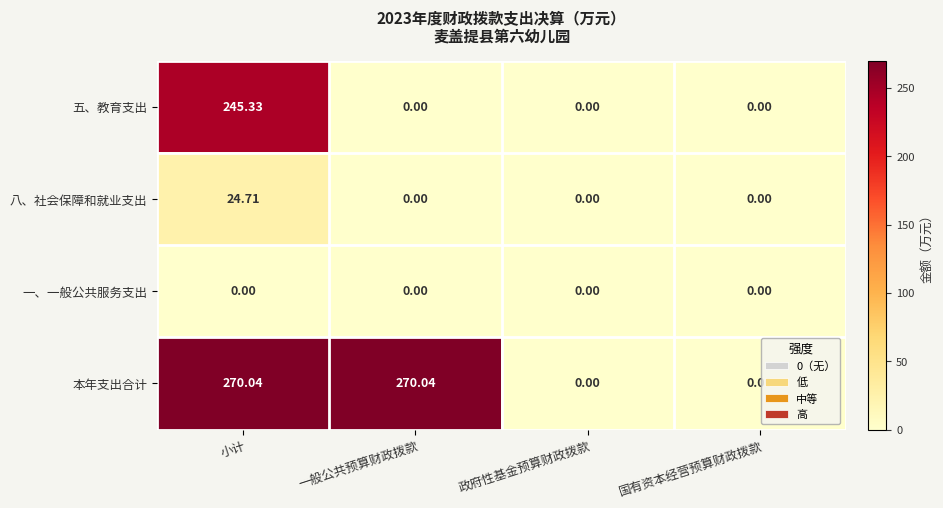

Which series has the largest range (max minus min)?

本年支出合计